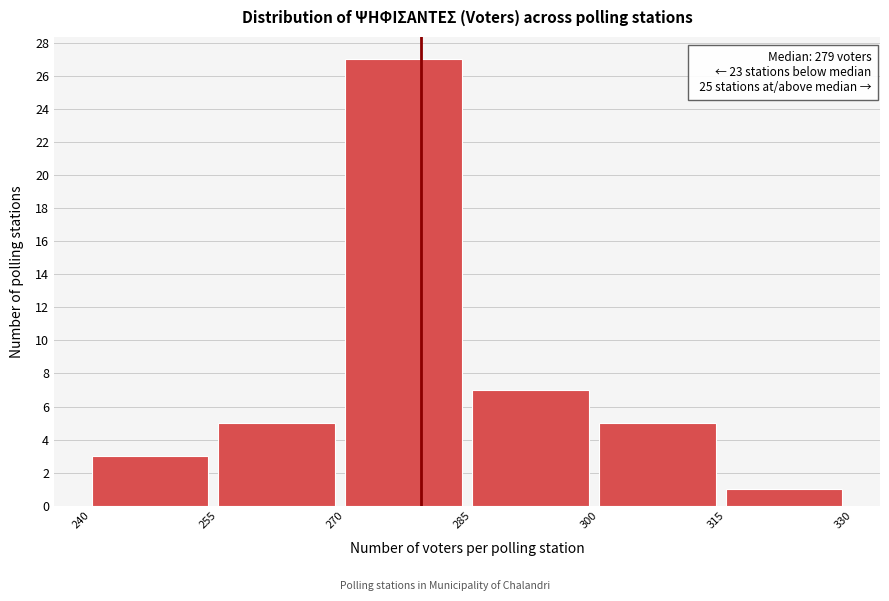

Which range on the x-axis has the tallest bar?

270 to 285